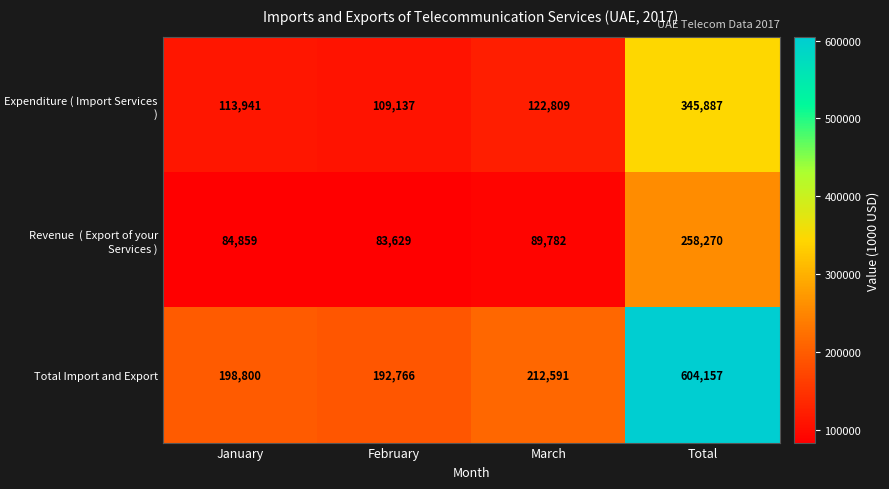

Count the number of categories in the chart.

4